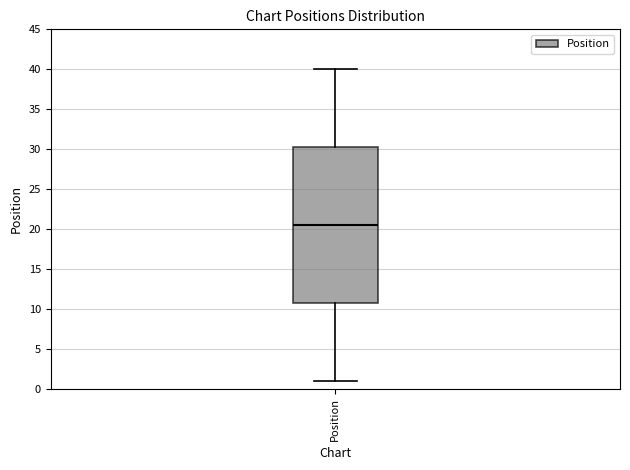

Transcribe this box plot: give where the median line is, the range the box spans, and where the two whiskers end, as read against the y-axis. The values are not printed on the chart, so give them approximately, as read against the axis.

median 20.5, box 11.0 to 30.5, whiskers 1.0 to 40.0